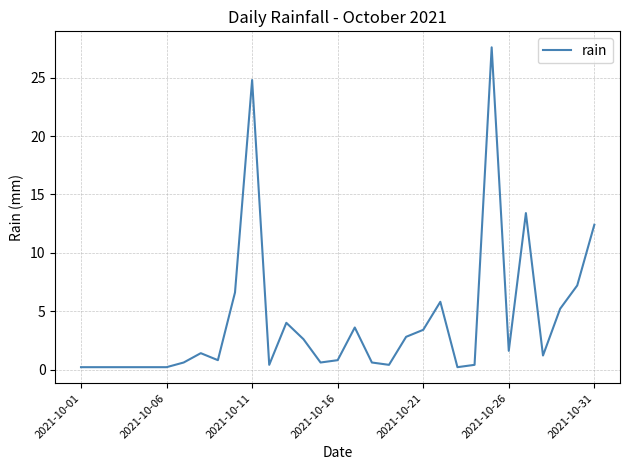

What is the greatest value displayed?

27.6